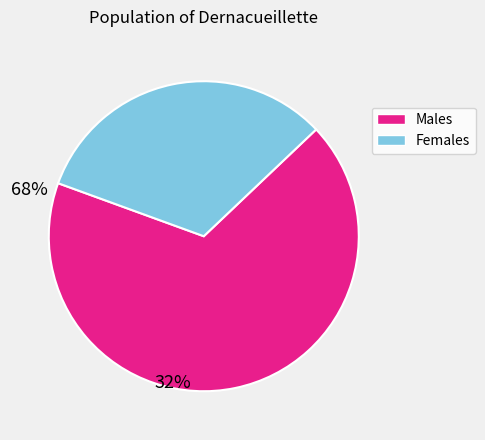

Does any single category account for the majority?

Yes